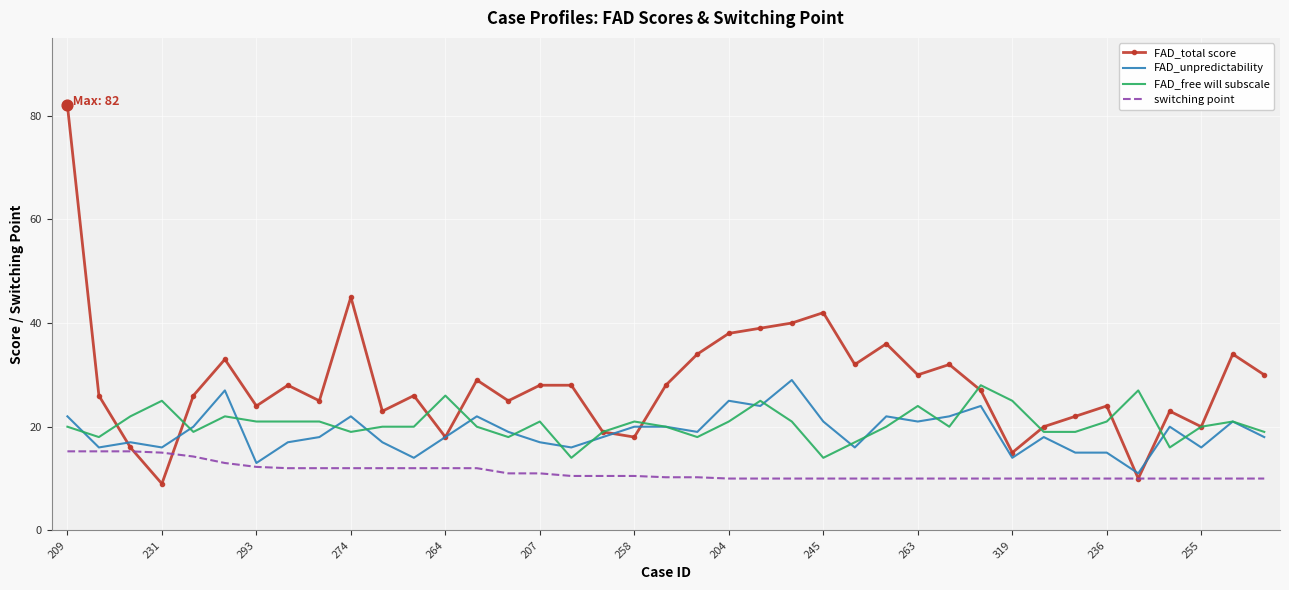

Which series has the largest range (max minus min)?

FAD_total score